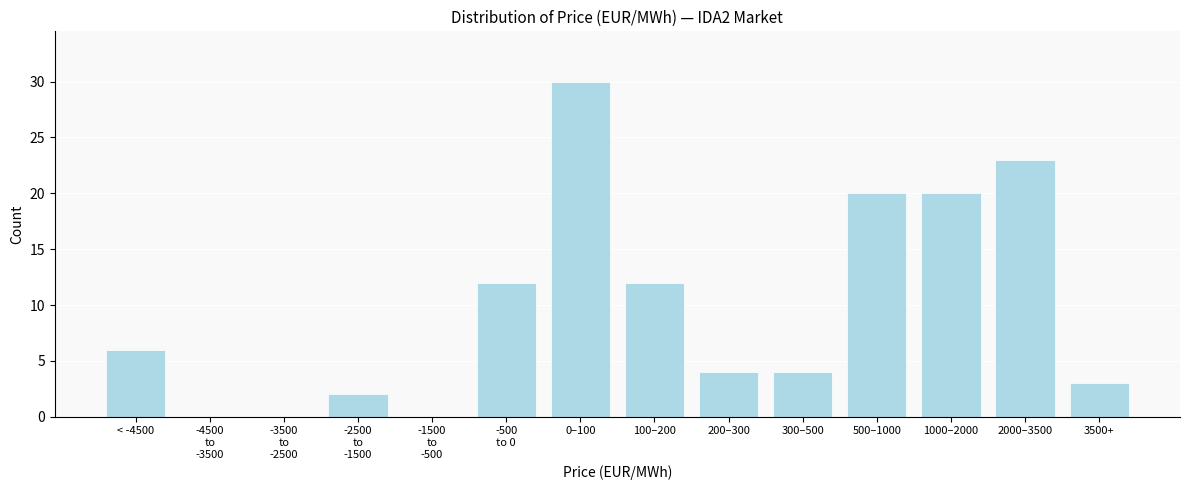

True or false: the data shows 2 at 300–500.

False